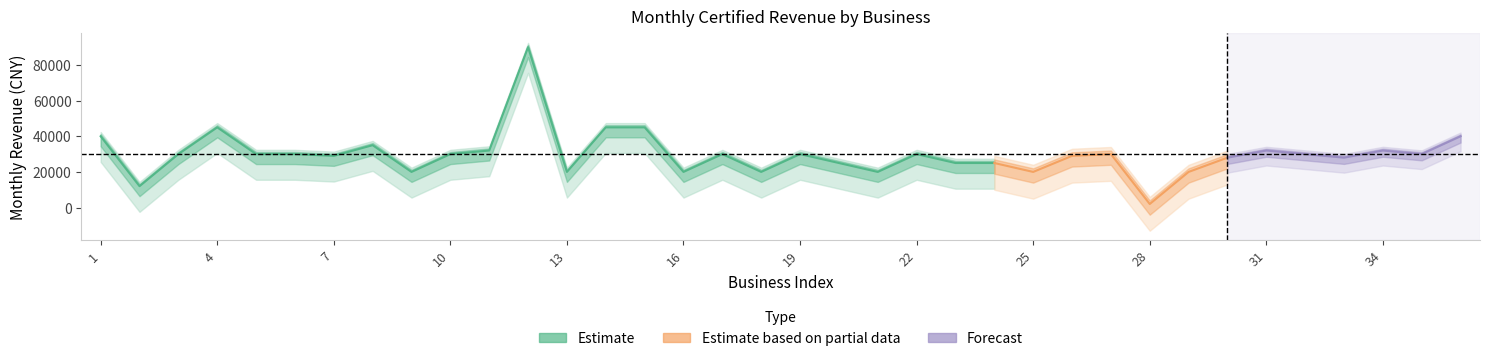

List the labels in order of value, largest first.

12, 4, 14, 15, 1, 36, 8, 11, 31, 34, 3, 5, 6, 10, 17, 19, 22, 27, 32, 35, 7, 26, 30, 33, 20, 23, 24, 9, 13, 16, 18, 21, 25, 29, 2, 28